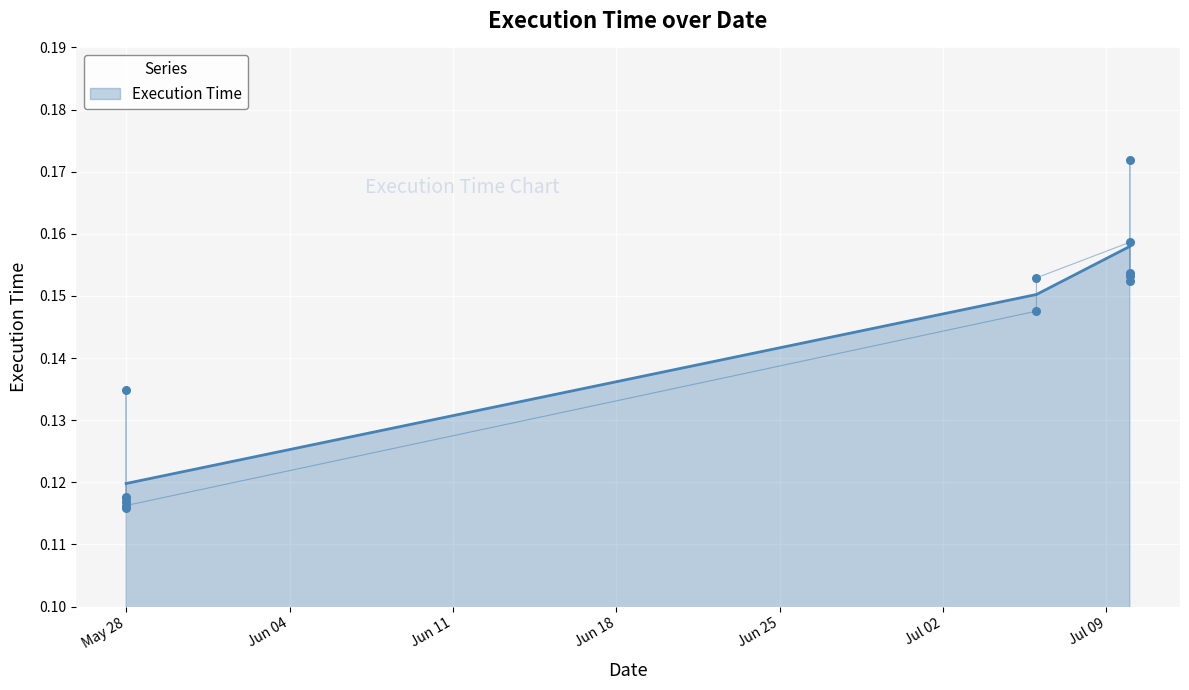

Between 2022-07-10 and 2022-05-28, which is larger?

2022-07-10